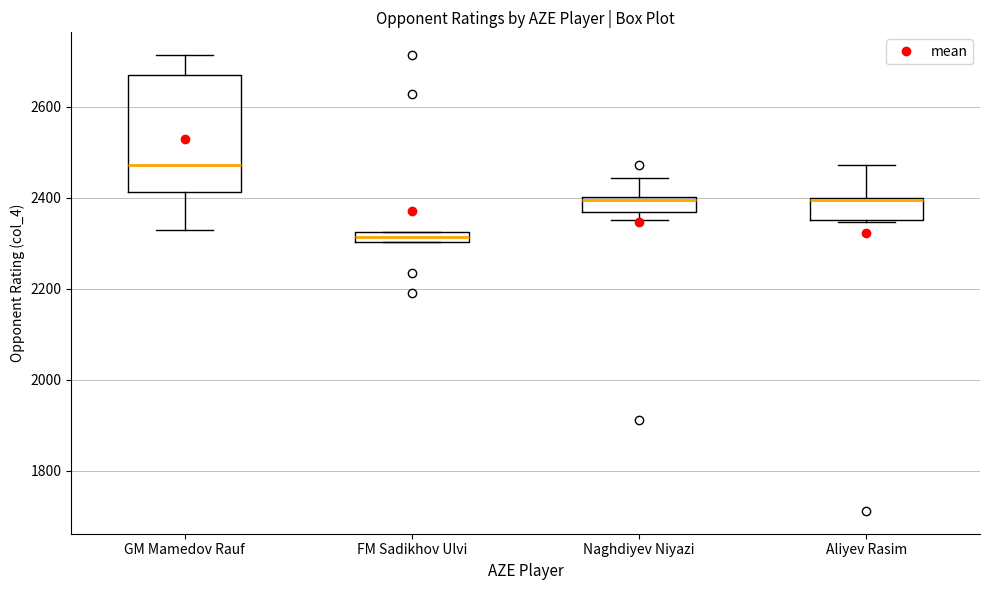

Where does the upper whisker of the box for Naghdiyev Niyazi end on the y-axis? The values are not printed on the chart, so give them approximately, as read against the axis.

2440